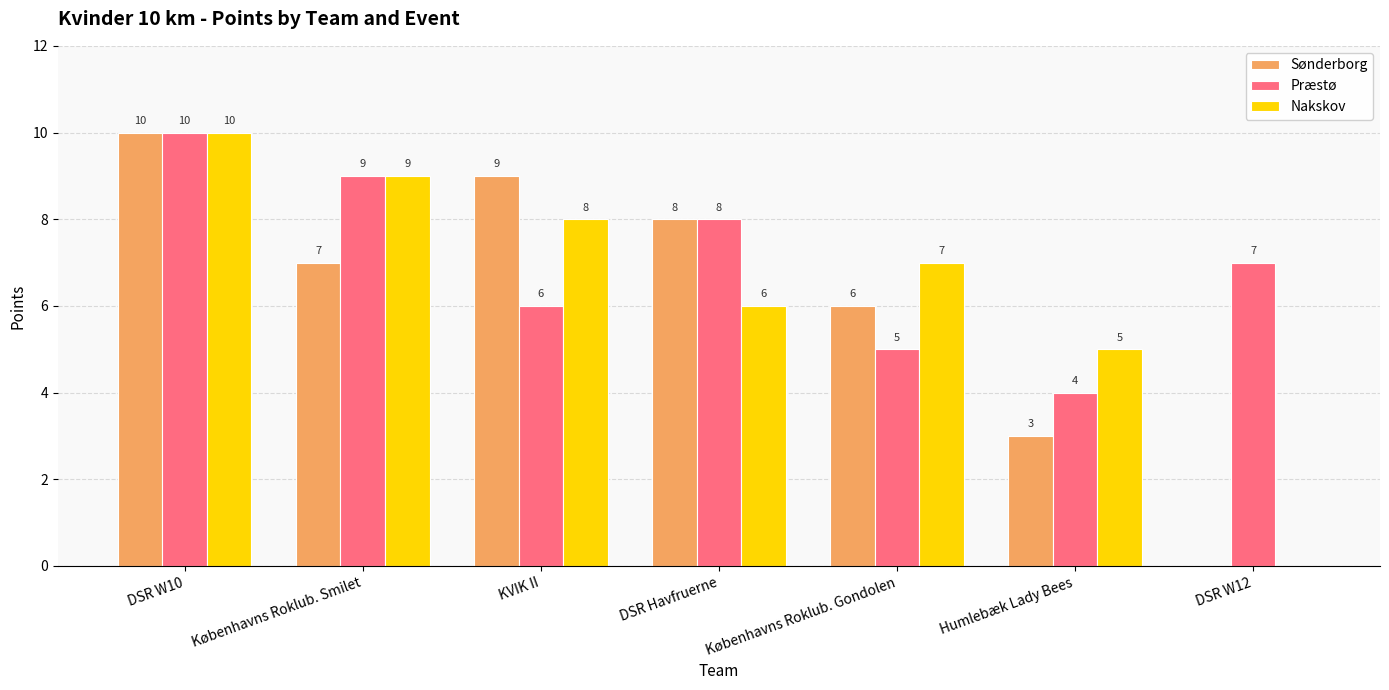

At which label does Sønderborg reach its peak?

DSR W10